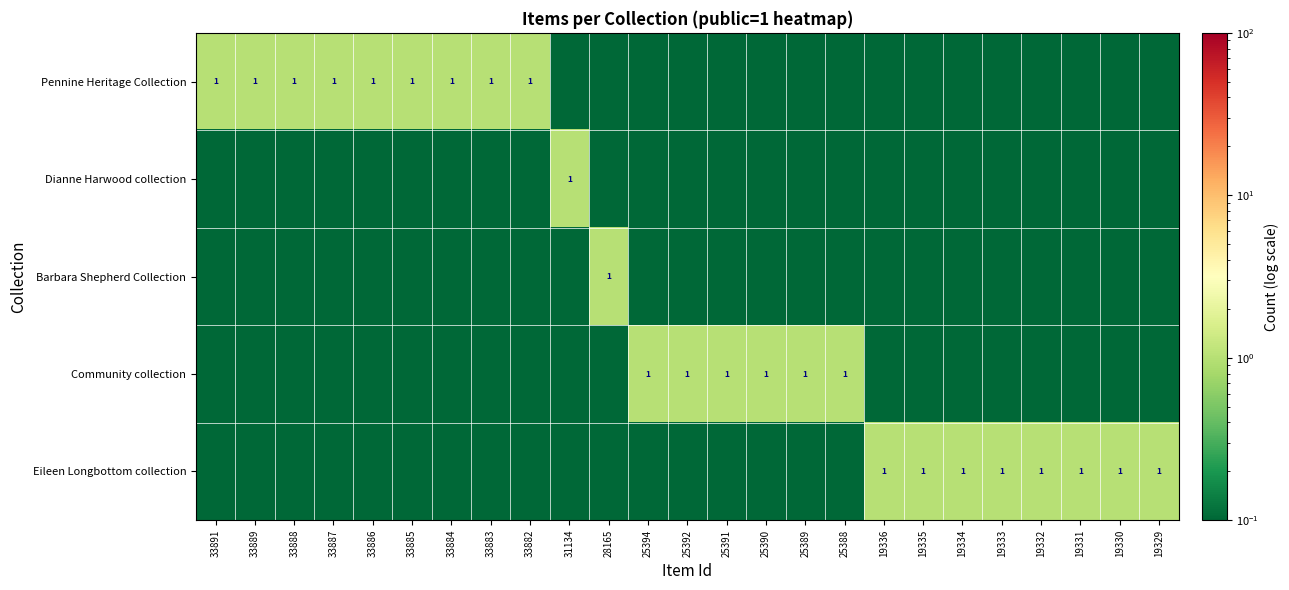

Between 33889 and 31134, which series saw the biggest shift?

Pennine Heritage Collection